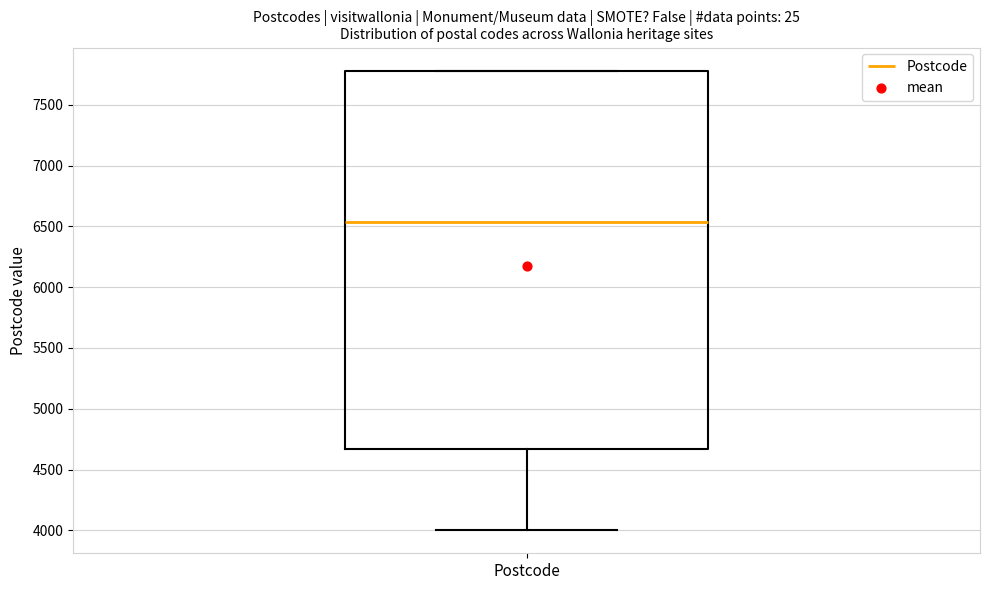

Transcribe this box plot: give where the median line is, the range the box spans, and where the two whiskers end, as read against the y-axis. The values are not printed on the chart, so give them approximately, as read against the axis.

median 6550, box 4650 to 7800, whiskers 4000 to 7800